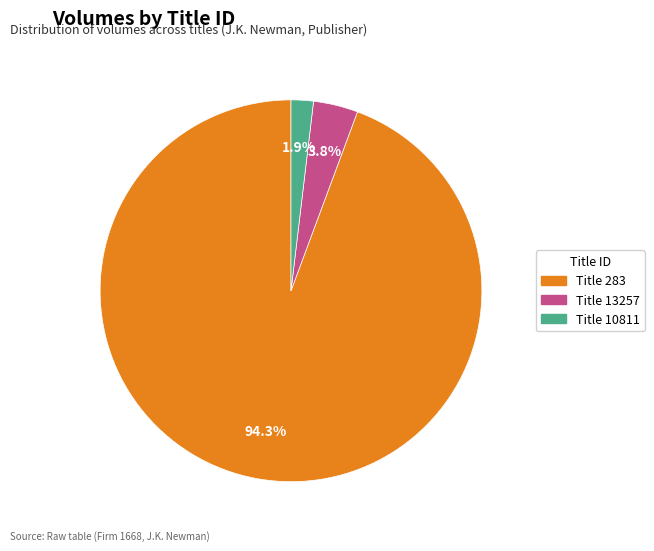

What is the majority slice?

Title 283